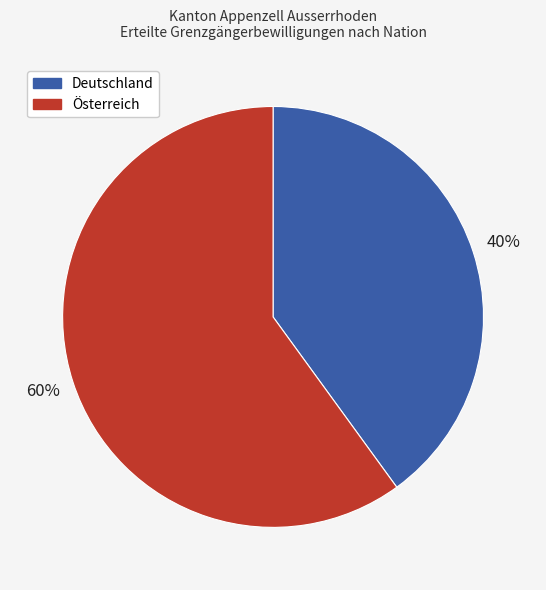

Approximately how many times larger is the value at Deutschland compared to Österreich?

0.7